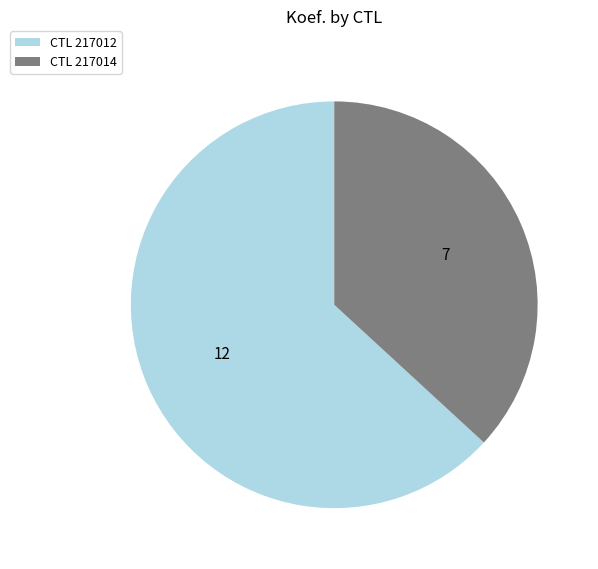

What is the smallest slice in the pie chart?

CTL 217014